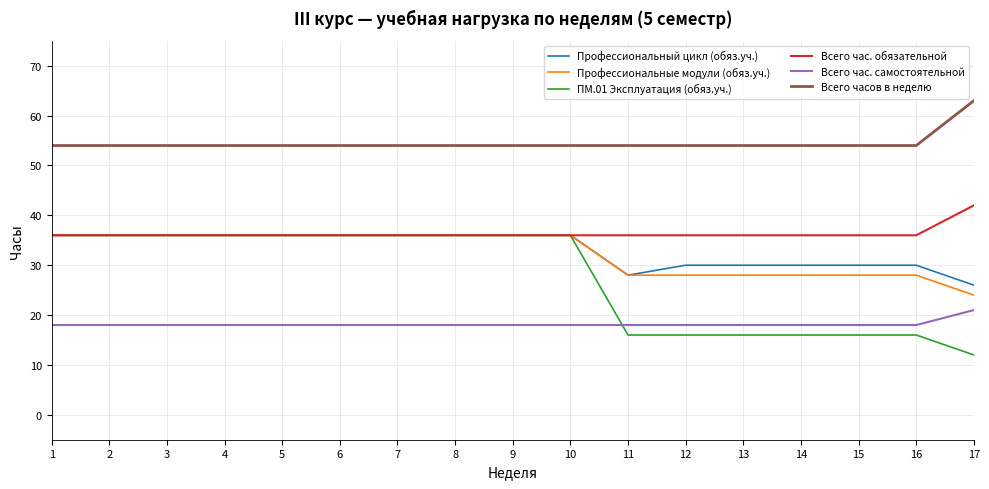

Read the Всего часов в неделю value at 1.

54